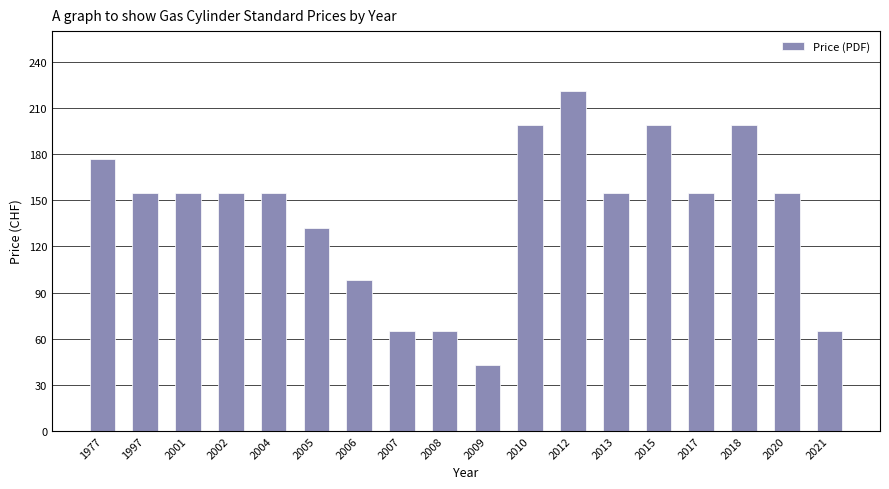

The value at 2018 is 199. True or false?

True